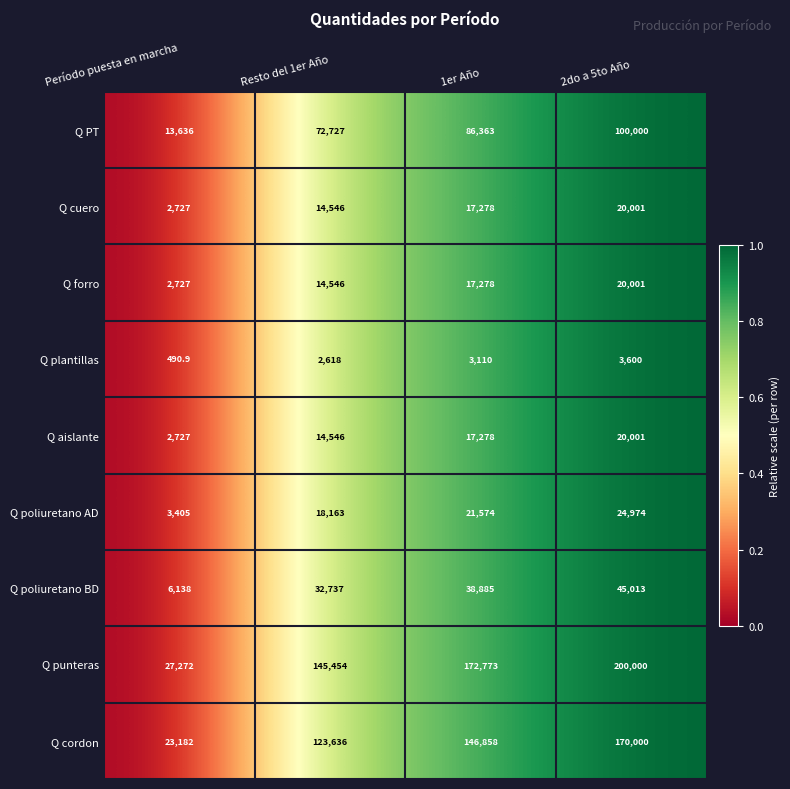

Which category has the highest value in the Q plantillas series?

2do a 5to Año